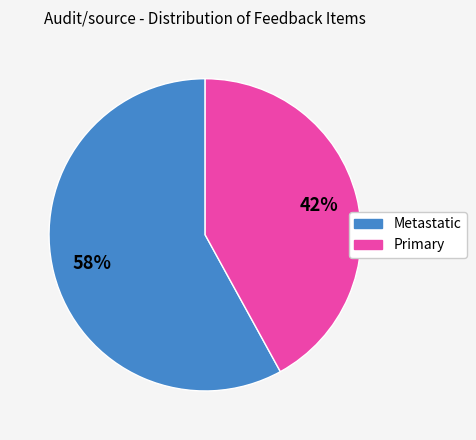

What is the ratio of the value at Primary to the value at Metastatic?

0.7